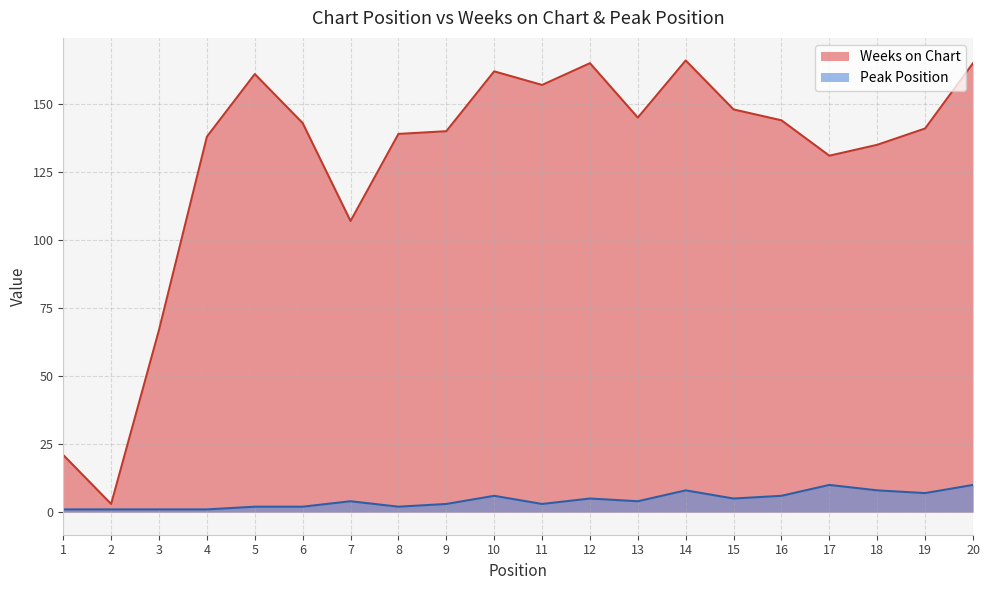

What is the maximum value shown in the chart?

166